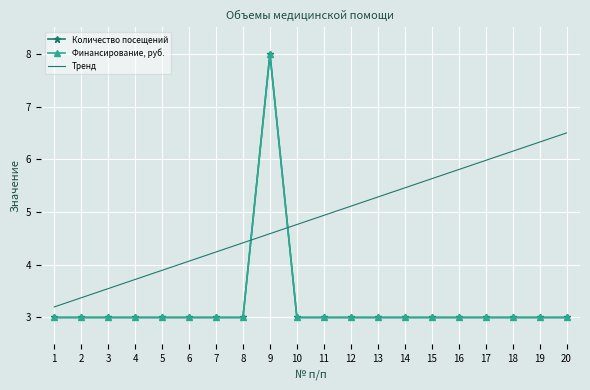

At which category is the sum across all series the highest?

9